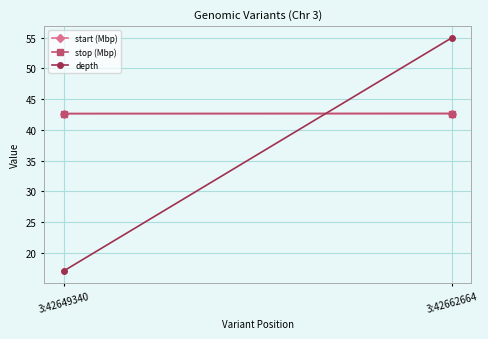

What is the value of the stop (Mbp) point at the 1st from the left?

42.6